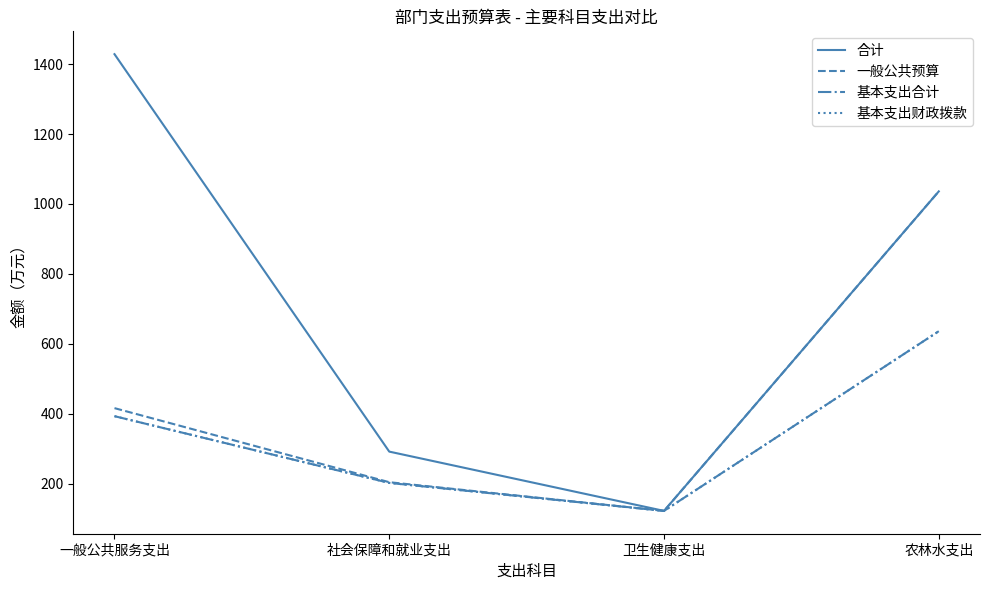

What is the minimum value shown in the chart?

122.0